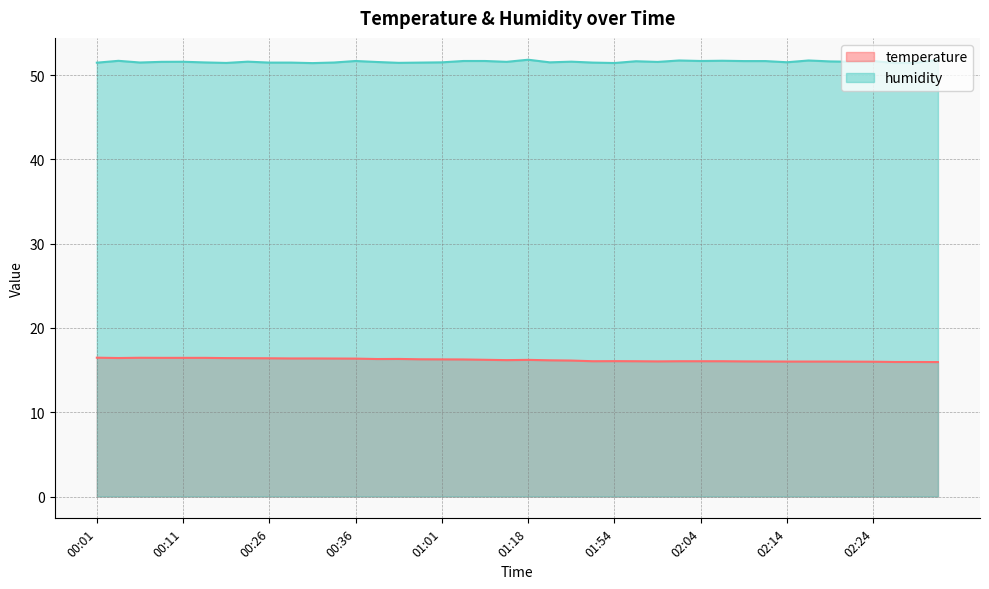

True or false: temperature has a value of 7.1 at 02:04.

False